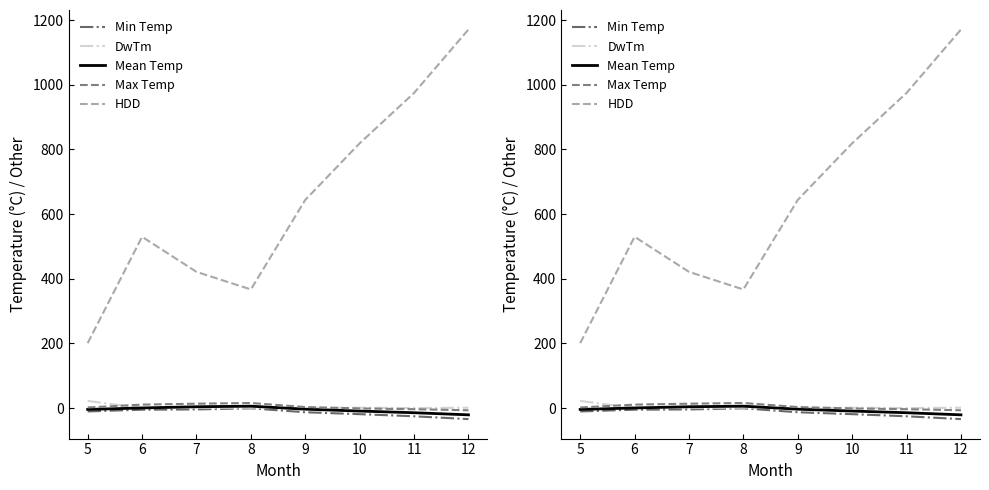

Is this an area chart (filled region under the line)?

No